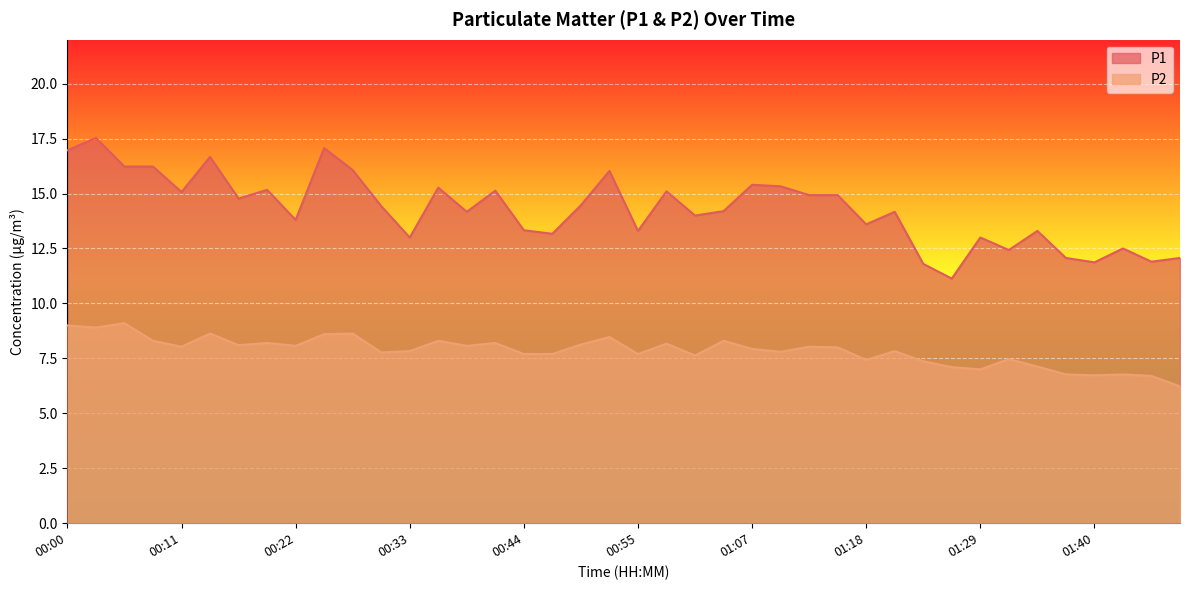

How many lines are shown in the chart?

2